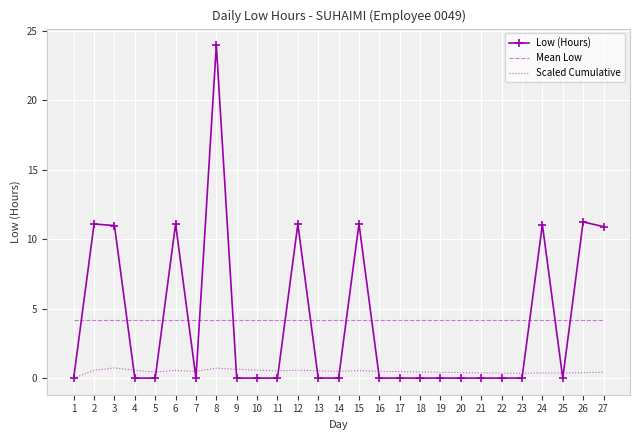

What is the difference between the second highest and minimum values in the Scaled Cumulative series?

0.7